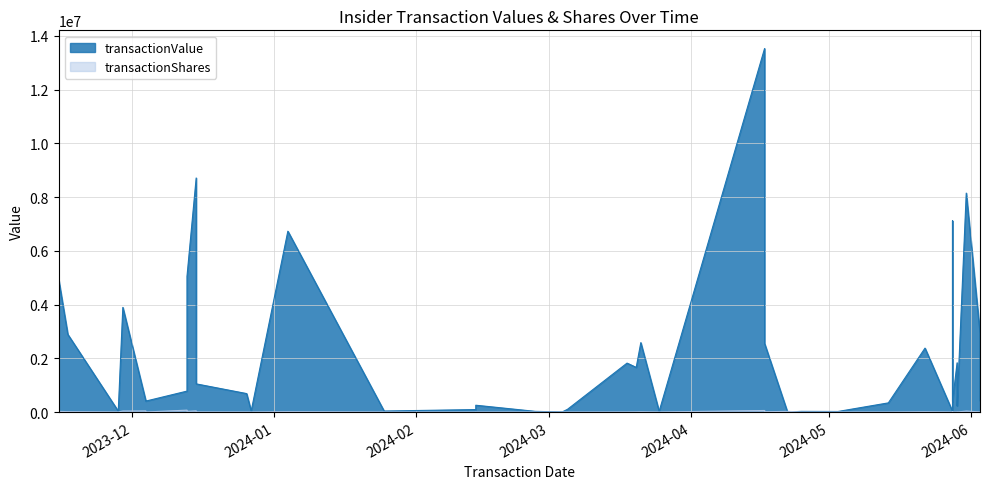

What is the minimum value shown in the chart?

186